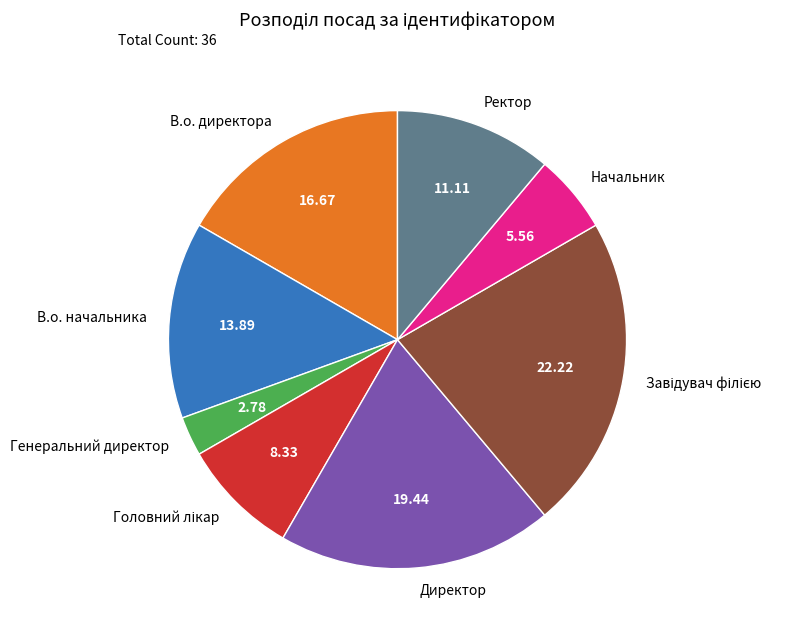

Between Начальник and Генеральний директор, which is larger?

Начальник